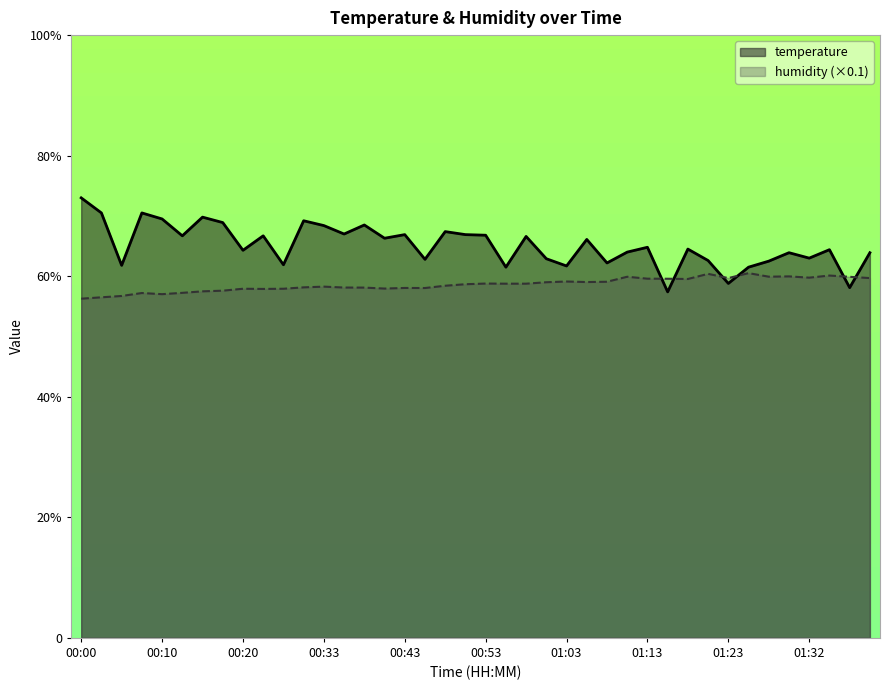

Reading left to right, list all the values displayed in this chart.

temperature: 7.3	7.0	6.2	7.0	7.0	6.7	7.0	6.9	6.4	6.7	6.2	6.9	6.8	6.7	6.8	6.6	6.7	6.3	6.7	6.7	6.7	6.2	6.7	6.3	6.2	6.6	6.2	6.4	6.5	5.7	6.5	6.3	5.9	6.2	6.2	6.4	6.3	6.4	5.8	6.4
humidity: 5.6	5.7	5.7	5.7	5.7	5.7	5.7	5.8	5.8	5.8	5.8	5.8	5.8	5.8	5.8	5.8	5.8	5.8	5.8	5.9	5.9	5.9	5.9	5.9	5.9	5.9	5.9	6.0	6.0	6.0	6.0	6.0	6.0	6.1	6.0	6.0	6.0	6.0	6.0	6.0